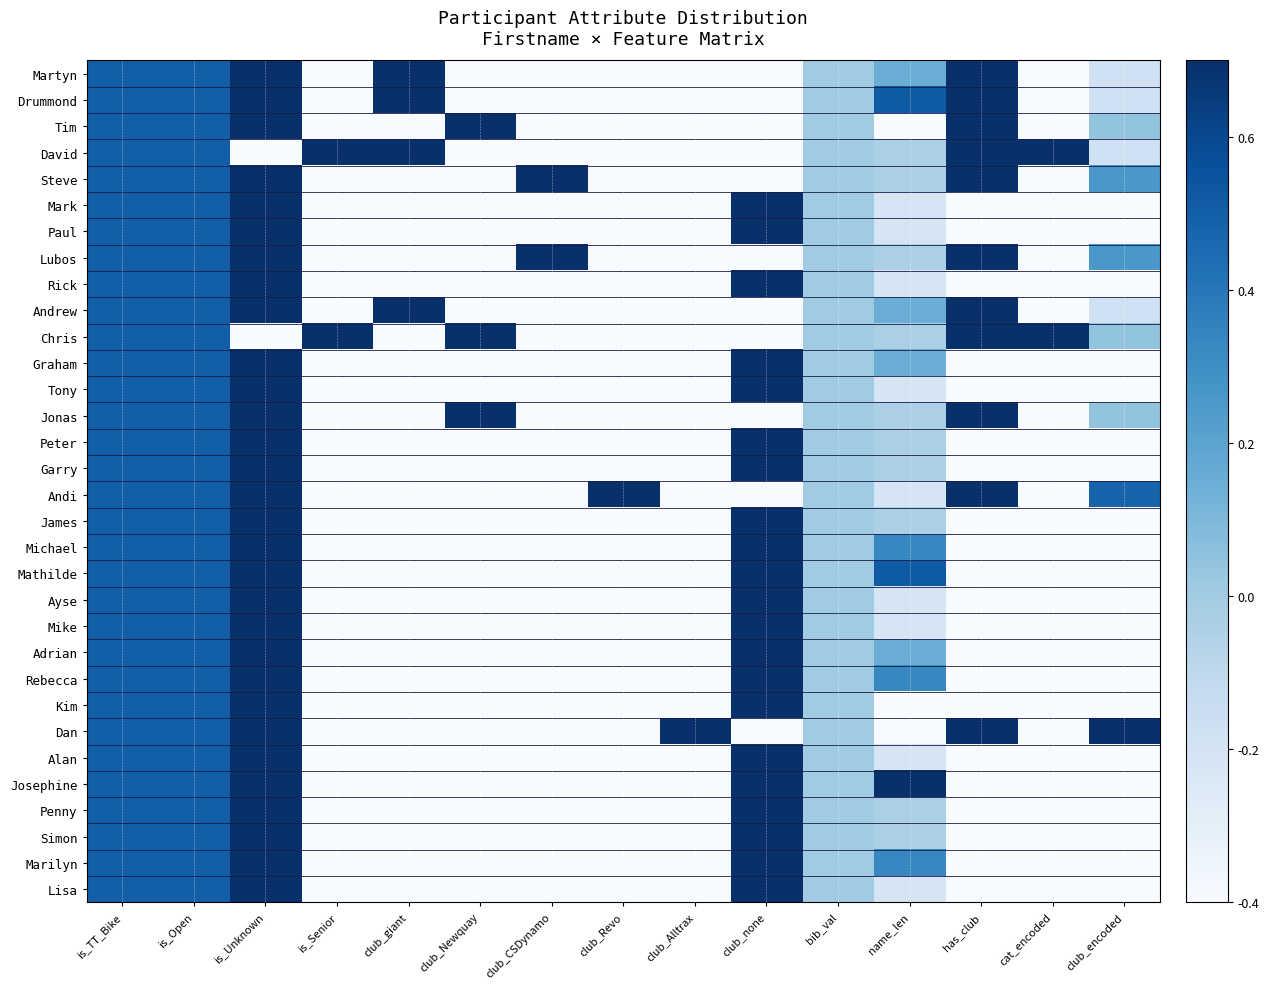

Reading left to right, list all the values displayed in this chart.

Martyn: is_TT_Bike=0.5	is_Open=0.5	is_Unknown=0.7	is_Senior=-0.4	club_giant=0.7	club_Newquay=-0.4	club_CSDynamo=-0.4	club_Revo=-0.4	club_Alltrax=-0.4	club_none=-0.4	bib_val=0.0	name_len=0.2	has_club=0.7	cat_encoded=-0.4	club_encoded=-0.2
Drummond: is_TT_Bike=0.5	is_Open=0.5	is_Unknown=0.7	is_Senior=-0.4	club_giant=0.7	club_Newquay=-0.4	club_CSDynamo=-0.4	club_Revo=-0.4	club_Alltrax=-0.4	club_none=-0.4	bib_val=0.0	name_len=0.5	has_club=0.7	cat_encoded=-0.4	club_encoded=-0.2
Tim: is_TT_Bike=0.5	is_Open=0.5	is_Unknown=0.7	is_Senior=-0.4	club_giant=-0.4	club_Newquay=0.7	club_CSDynamo=-0.4	club_Revo=-0.4	club_Alltrax=-0.4	club_none=-0.4	bib_val=0.0	name_len=-0.4	has_club=0.7	cat_encoded=-0.4	club_encoded=0.0
David: is_TT_Bike=0.5	is_Open=0.5	is_Unknown=-0.4	is_Senior=0.7	club_giant=0.7	club_Newquay=-0.4	club_CSDynamo=-0.4	club_Revo=-0.4	club_Alltrax=-0.4	club_none=-0.4	bib_val=0.0	name_len=-0.0	has_club=0.7	cat_encoded=0.7	club_encoded=-0.2
Steve: is_TT_Bike=0.5	is_Open=0.5	is_Unknown=0.7	is_Senior=-0.4	club_giant=-0.4	club_Newquay=-0.4	club_CSDynamo=0.7	club_Revo=-0.4	club_Alltrax=-0.4	club_none=-0.4	bib_val=0.0	name_len=-0.0	has_club=0.7	cat_encoded=-0.4	club_encoded=0.3
Mark: is_TT_Bike=0.5	is_Open=0.5	is_Unknown=0.7	is_Senior=-0.4	club_giant=-0.4	club_Newquay=-0.4	club_CSDynamo=-0.4	club_Revo=-0.4	club_Alltrax=-0.4	club_none=0.7	bib_val=0.0	name_len=-0.2	has_club=-0.4	cat_encoded=-0.4	club_encoded=-0.4
Paul: is_TT_Bike=0.5	is_Open=0.5	is_Unknown=0.7	is_Senior=-0.4	club_giant=-0.4	club_Newquay=-0.4	club_CSDynamo=-0.4	club_Revo=-0.4	club_Alltrax=-0.4	club_none=0.7	bib_val=0.0	name_len=-0.2	has_club=-0.4	cat_encoded=-0.4	club_encoded=-0.4
Lubos: is_TT_Bike=0.5	is_Open=0.5	is_Unknown=0.7	is_Senior=-0.4	club_giant=-0.4	club_Newquay=-0.4	club_CSDynamo=0.7	club_Revo=-0.4	club_Alltrax=-0.4	club_none=-0.4	bib_val=0.0	name_len=-0.0	has_club=0.7	cat_encoded=-0.4	club_encoded=0.3
Rick: is_TT_Bike=0.5	is_Open=0.5	is_Unknown=0.7	is_Senior=-0.4	club_giant=-0.4	club_Newquay=-0.4	club_CSDynamo=-0.4	club_Revo=-0.4	club_Alltrax=-0.4	club_none=0.7	bib_val=0.0	name_len=-0.2	has_club=-0.4	cat_encoded=-0.4	club_encoded=-0.4
Andrew: is_TT_Bike=0.5	is_Open=0.5	is_Unknown=0.7	is_Senior=-0.4	club_giant=0.7	club_Newquay=-0.4	club_CSDynamo=-0.4	club_Revo=-0.4	club_Alltrax=-0.4	club_none=-0.4	bib_val=0.0	name_len=0.2	has_club=0.7	cat_encoded=-0.4	club_encoded=-0.2
Chris: is_TT_Bike=0.5	is_Open=0.5	is_Unknown=-0.4	is_Senior=0.7	club_giant=-0.4	club_Newquay=0.7	club_CSDynamo=-0.4	club_Revo=-0.4	club_Alltrax=-0.4	club_none=-0.4	bib_val=0.0	name_len=-0.0	has_club=0.7	cat_encoded=0.7	club_encoded=0.0
Graham: is_TT_Bike=0.5	is_Open=0.5	is_Unknown=0.7	is_Senior=-0.4	club_giant=-0.4	club_Newquay=-0.4	club_CSDynamo=-0.4	club_Revo=-0.4	club_Alltrax=-0.4	club_none=0.7	bib_val=0.0	name_len=0.2	has_club=-0.4	cat_encoded=-0.4	club_encoded=-0.4
Tony: is_TT_Bike=0.5	is_Open=0.5	is_Unknown=0.7	is_Senior=-0.4	club_giant=-0.4	club_Newquay=-0.4	club_CSDynamo=-0.4	club_Revo=-0.4	club_Alltrax=-0.4	club_none=0.7	bib_val=0.0	name_len=-0.2	has_club=-0.4	cat_encoded=-0.4	club_encoded=-0.4
Jonas: is_TT_Bike=0.5	is_Open=0.5	is_Unknown=0.7	is_Senior=-0.4	club_giant=-0.4	club_Newquay=0.7	club_CSDynamo=-0.4	club_Revo=-0.4	club_Alltrax=-0.4	club_none=-0.4	bib_val=0.0	name_len=-0.0	has_club=0.7	cat_encoded=-0.4	club_encoded=0.0
Peter: is_TT_Bike=0.5	is_Open=0.5	is_Unknown=0.7	is_Senior=-0.4	club_giant=-0.4	club_Newquay=-0.4	club_CSDynamo=-0.4	club_Revo=-0.4	club_Alltrax=-0.4	club_none=0.7	bib_val=0.0	name_len=-0.0	has_club=-0.4	cat_encoded=-0.4	club_encoded=-0.4
Garry: is_TT_Bike=0.5	is_Open=0.5	is_Unknown=0.7	is_Senior=-0.4	club_giant=-0.4	club_Newquay=-0.4	club_CSDynamo=-0.4	club_Revo=-0.4	club_Alltrax=-0.4	club_none=0.7	bib_val=0.0	name_len=-0.0	has_club=-0.4	cat_encoded=-0.4	club_encoded=-0.4
Andi: is_TT_Bike=0.5	is_Open=0.5	is_Unknown=0.7	is_Senior=-0.4	club_giant=-0.4	club_Newquay=-0.4	club_CSDynamo=-0.4	club_Revo=0.7	club_Alltrax=-0.4	club_none=-0.4	bib_val=0.0	name_len=-0.2	has_club=0.7	cat_encoded=-0.4	club_encoded=0.5
James: is_TT_Bike=0.5	is_Open=0.5	is_Unknown=0.7	is_Senior=-0.4	club_giant=-0.4	club_Newquay=-0.4	club_CSDynamo=-0.4	club_Revo=-0.4	club_Alltrax=-0.4	club_none=0.7	bib_val=0.0	name_len=-0.0	has_club=-0.4	cat_encoded=-0.4	club_encoded=-0.4
Michael: is_TT_Bike=0.5	is_Open=0.5	is_Unknown=0.7	is_Senior=-0.4	club_giant=-0.4	club_Newquay=-0.4	club_CSDynamo=-0.4	club_Revo=-0.4	club_Alltrax=-0.4	club_none=0.7	bib_val=0.0	name_len=0.3	has_club=-0.4	cat_encoded=-0.4	club_encoded=-0.4
Mathilde: is_TT_Bike=0.5	is_Open=0.5	is_Unknown=0.7	is_Senior=-0.4	club_giant=-0.4	club_Newquay=-0.4	club_CSDynamo=-0.4	club_Revo=-0.4	club_Alltrax=-0.4	club_none=0.7	bib_val=0.0	name_len=0.5	has_club=-0.4	cat_encoded=-0.4	club_encoded=-0.4
Ayse: is_TT_Bike=0.5	is_Open=0.5	is_Unknown=0.7	is_Senior=-0.4	club_giant=-0.4	club_Newquay=-0.4	club_CSDynamo=-0.4	club_Revo=-0.4	club_Alltrax=-0.4	club_none=0.7	bib_val=0.0	name_len=-0.2	has_club=-0.4	cat_encoded=-0.4	club_encoded=-0.4
Mike: is_TT_Bike=0.5	is_Open=0.5	is_Unknown=0.7	is_Senior=-0.4	club_giant=-0.4	club_Newquay=-0.4	club_CSDynamo=-0.4	club_Revo=-0.4	club_Alltrax=-0.4	club_none=0.7	bib_val=0.0	name_len=-0.2	has_club=-0.4	cat_encoded=-0.4	club_encoded=-0.4
Adrian: is_TT_Bike=0.5	is_Open=0.5	is_Unknown=0.7	is_Senior=-0.4	club_giant=-0.4	club_Newquay=-0.4	club_CSDynamo=-0.4	club_Revo=-0.4	club_Alltrax=-0.4	club_none=0.7	bib_val=0.0	name_len=0.2	has_club=-0.4	cat_encoded=-0.4	club_encoded=-0.4
Rebecca: is_TT_Bike=0.5	is_Open=0.5	is_Unknown=0.7	is_Senior=-0.4	club_giant=-0.4	club_Newquay=-0.4	club_CSDynamo=-0.4	club_Revo=-0.4	club_Alltrax=-0.4	club_none=0.7	bib_val=0.0	name_len=0.3	has_club=-0.4	cat_encoded=-0.4	club_encoded=-0.4
Kim: is_TT_Bike=0.5	is_Open=0.5	is_Unknown=0.7	is_Senior=-0.4	club_giant=-0.4	club_Newquay=-0.4	club_CSDynamo=-0.4	club_Revo=-0.4	club_Alltrax=-0.4	club_none=0.7	bib_val=0.0	name_len=-0.4	has_club=-0.4	cat_encoded=-0.4	club_encoded=-0.4
Dan: is_TT_Bike=0.5	is_Open=0.5	is_Unknown=0.7	is_Senior=-0.4	club_giant=-0.4	club_Newquay=-0.4	club_CSDynamo=-0.4	club_Revo=-0.4	club_Alltrax=0.7	club_none=-0.4	bib_val=0.0	name_len=-0.4	has_club=0.7	cat_encoded=-0.4	club_encoded=0.7
Alan: is_TT_Bike=0.5	is_Open=0.5	is_Unknown=0.7	is_Senior=-0.4	club_giant=-0.4	club_Newquay=-0.4	club_CSDynamo=-0.4	club_Revo=-0.4	club_Alltrax=-0.4	club_none=0.7	bib_val=0.0	name_len=-0.2	has_club=-0.4	cat_encoded=-0.4	club_encoded=-0.4
Josephine: is_TT_Bike=0.5	is_Open=0.5	is_Unknown=0.7	is_Senior=-0.4	club_giant=-0.4	club_Newquay=-0.4	club_CSDynamo=-0.4	club_Revo=-0.4	club_Alltrax=-0.4	club_none=0.7	bib_val=0.0	name_len=0.7	has_club=-0.4	cat_encoded=-0.4	club_encoded=-0.4
Penny: is_TT_Bike=0.5	is_Open=0.5	is_Unknown=0.7	is_Senior=-0.4	club_giant=-0.4	club_Newquay=-0.4	club_CSDynamo=-0.4	club_Revo=-0.4	club_Alltrax=-0.4	club_none=0.7	bib_val=0.0	name_len=-0.0	has_club=-0.4	cat_encoded=-0.4	club_encoded=-0.4
Simon: is_TT_Bike=0.5	is_Open=0.5	is_Unknown=0.7	is_Senior=-0.4	club_giant=-0.4	club_Newquay=-0.4	club_CSDynamo=-0.4	club_Revo=-0.4	club_Alltrax=-0.4	club_none=0.7	bib_val=0.0	name_len=-0.0	has_club=-0.4	cat_encoded=-0.4	club_encoded=-0.4
Marilyn: is_TT_Bike=0.5	is_Open=0.5	is_Unknown=0.7	is_Senior=-0.4	club_giant=-0.4	club_Newquay=-0.4	club_CSDynamo=-0.4	club_Revo=-0.4	club_Alltrax=-0.4	club_none=0.7	bib_val=0.0	name_len=0.3	has_club=-0.4	cat_encoded=-0.4	club_encoded=-0.4
Lisa: is_TT_Bike=0.5	is_Open=0.5	is_Unknown=0.7	is_Senior=-0.4	club_giant=-0.4	club_Newquay=-0.4	club_CSDynamo=-0.4	club_Revo=-0.4	club_Alltrax=-0.4	club_none=0.7	bib_val=0.0	name_len=-0.2	has_club=-0.4	cat_encoded=-0.4	club_encoded=-0.4